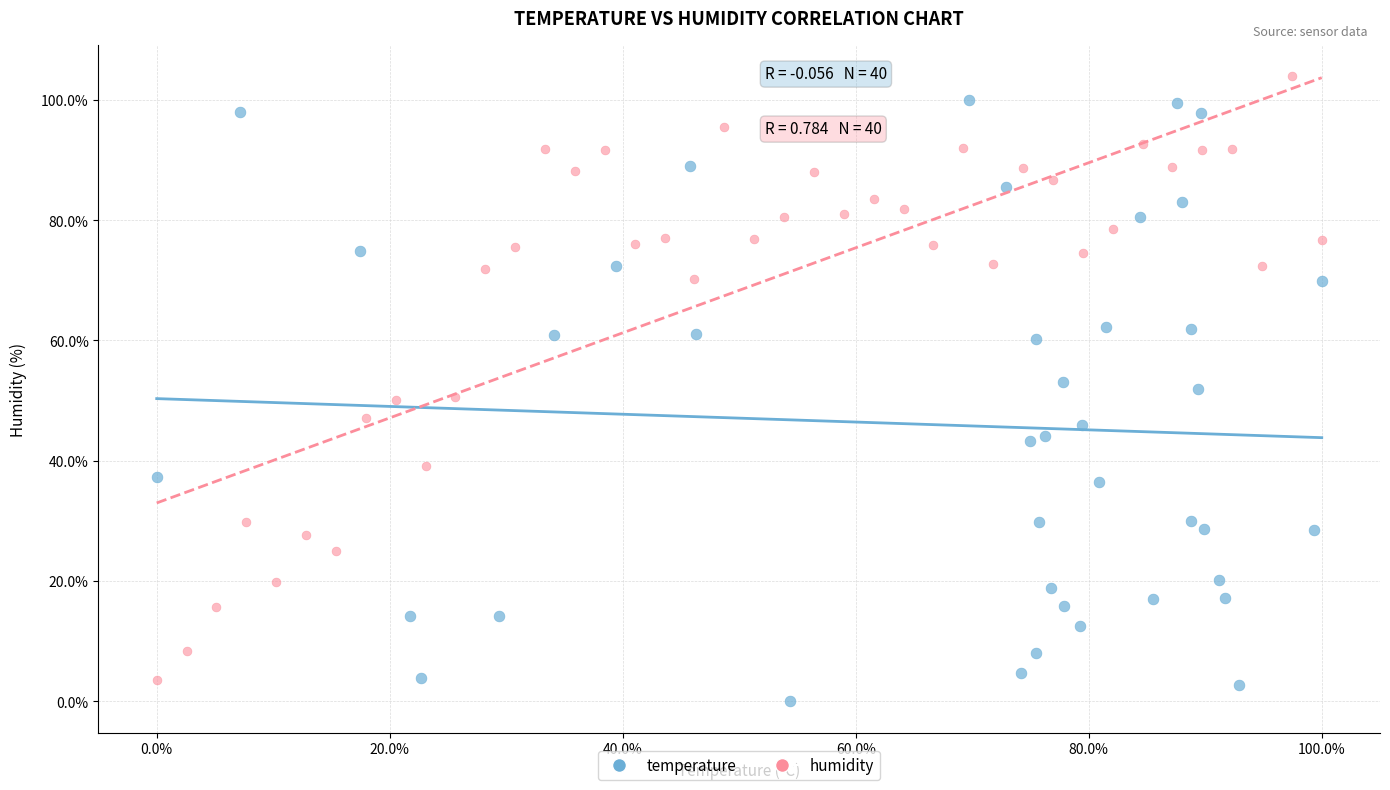

Which series reaches the maximum Y coordinate?

humidity